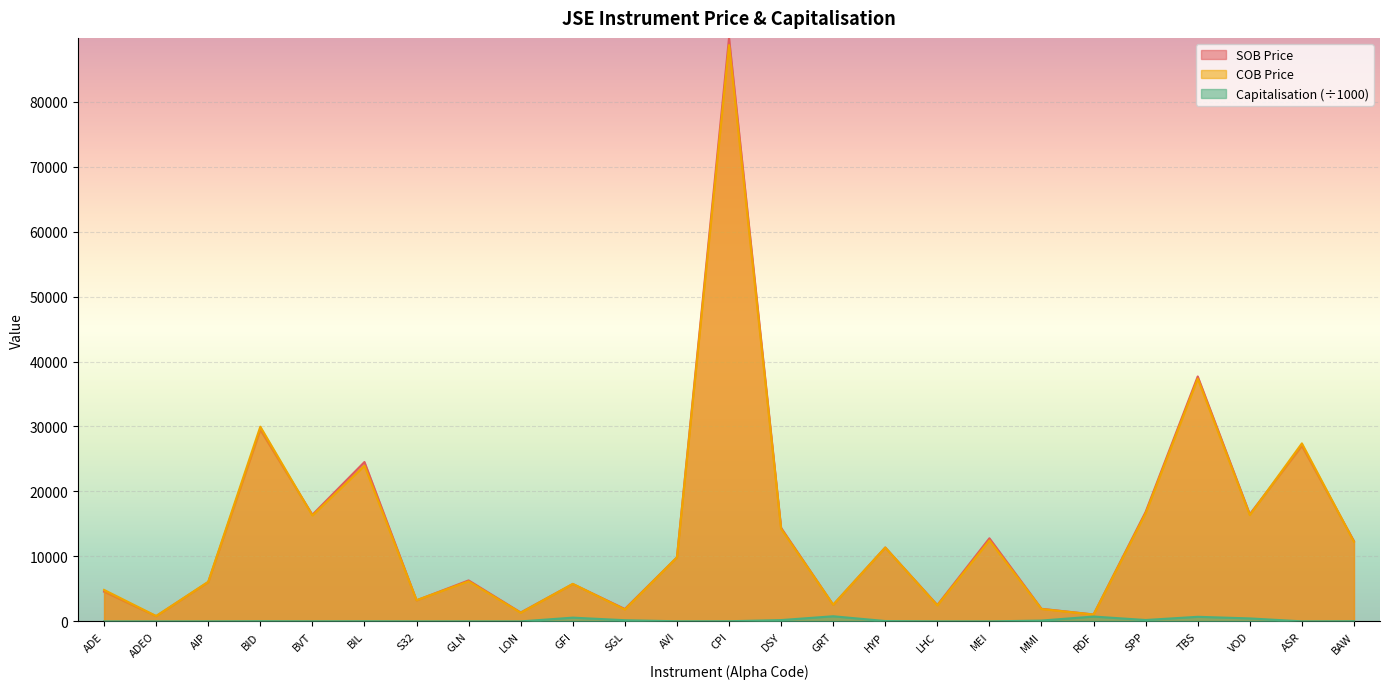

True or false: COB Price has a value of 449.1 at SGL.

False